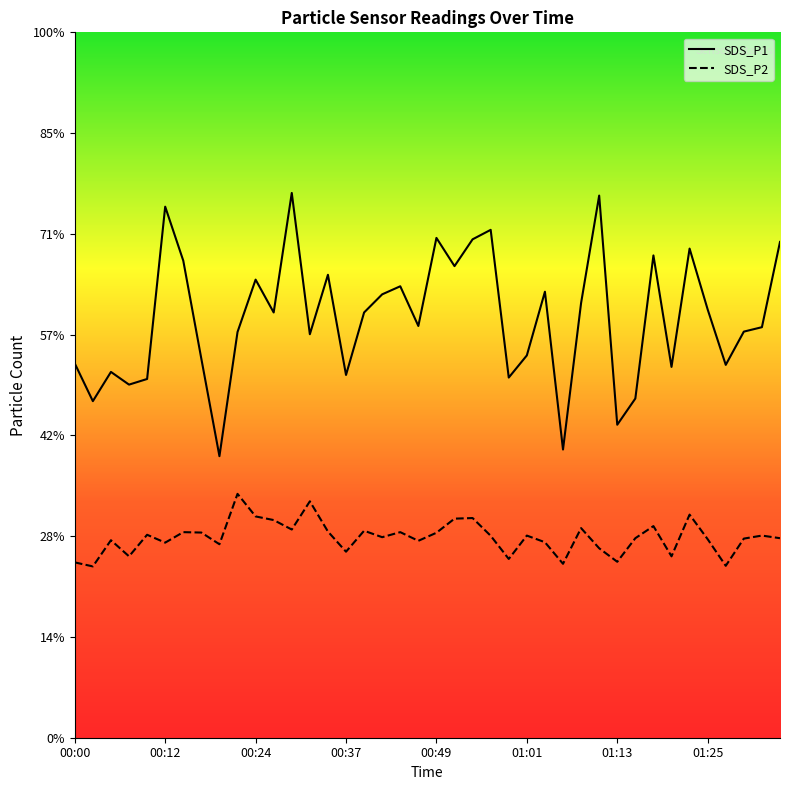

Is this an area chart (filled region under the line)?

No